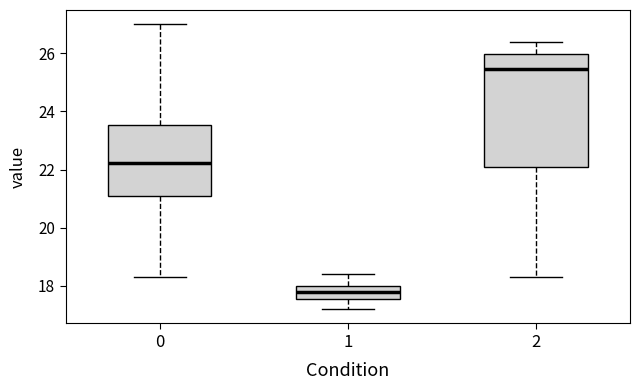

Which box's median line is the highest?

2